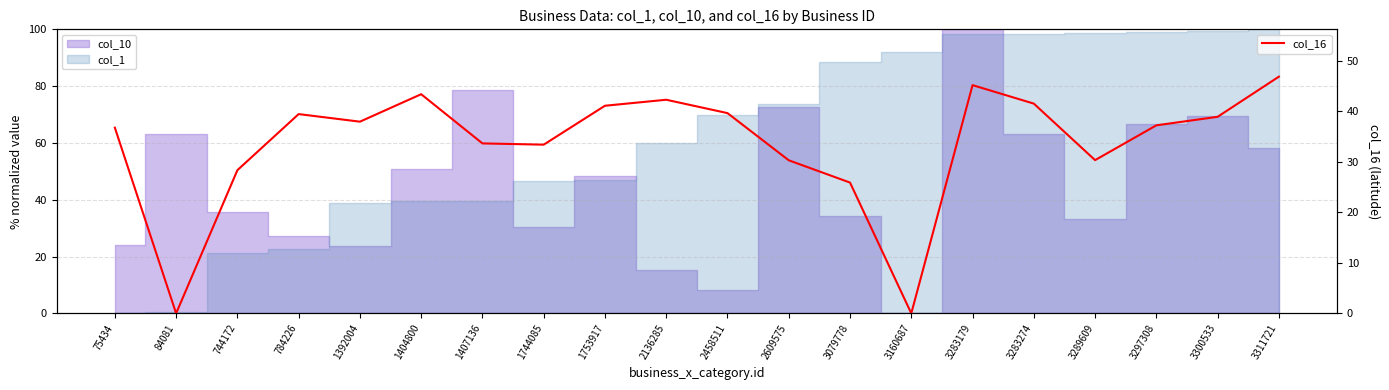

At which label does the data first exceed 37?

784226